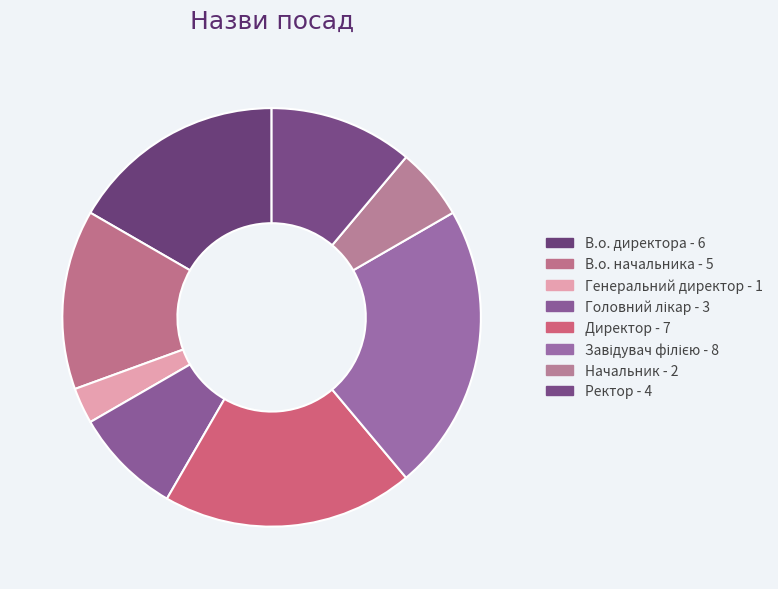

Is it true that Головний лікар is 8% of the pie?

True